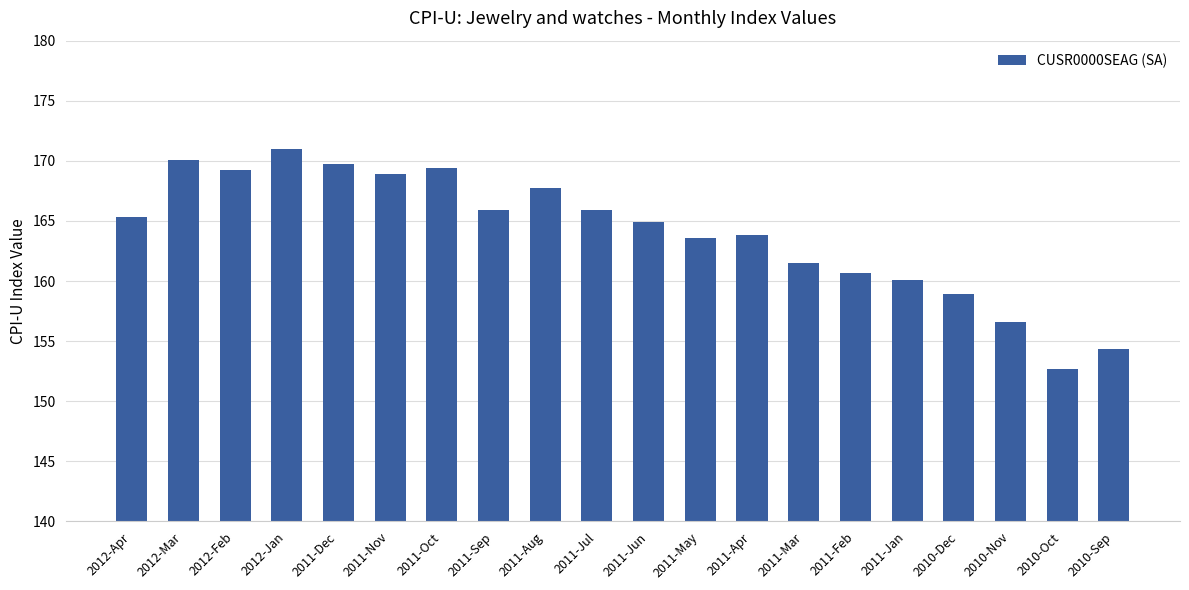

Reading left to right, extract all data points from this chart.

165.3	170.1	169.2	171.0	169.8	168.9	169.4	165.9	167.7	165.9	164.9	163.5	163.8	161.5	160.6	160.1	158.9	156.6	152.7	154.3